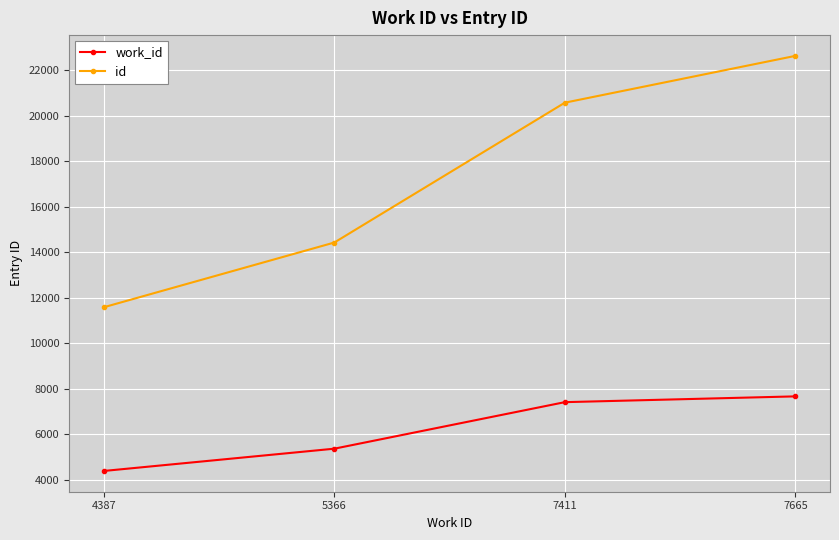

What is the average value of the id series?

17301